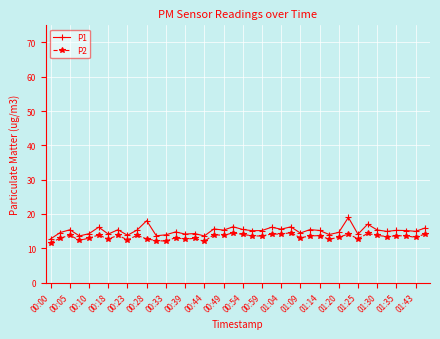

Which series has the largest range (max minus min)?

P1